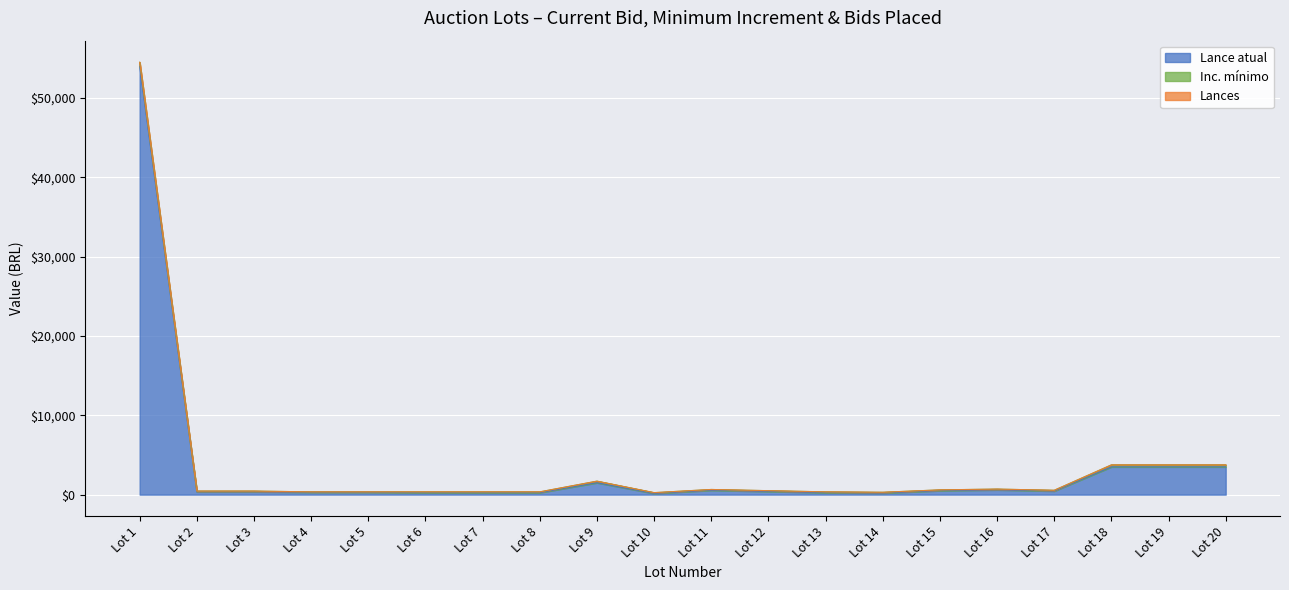

Count the number of categories in the chart.

20